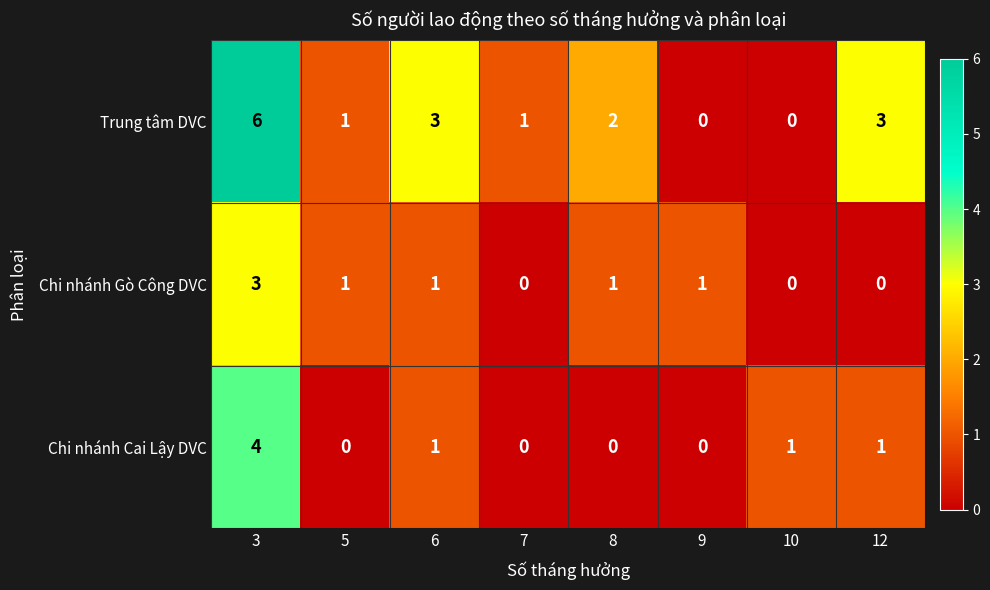

What is the sum of all Trung tâm DVC values?

16